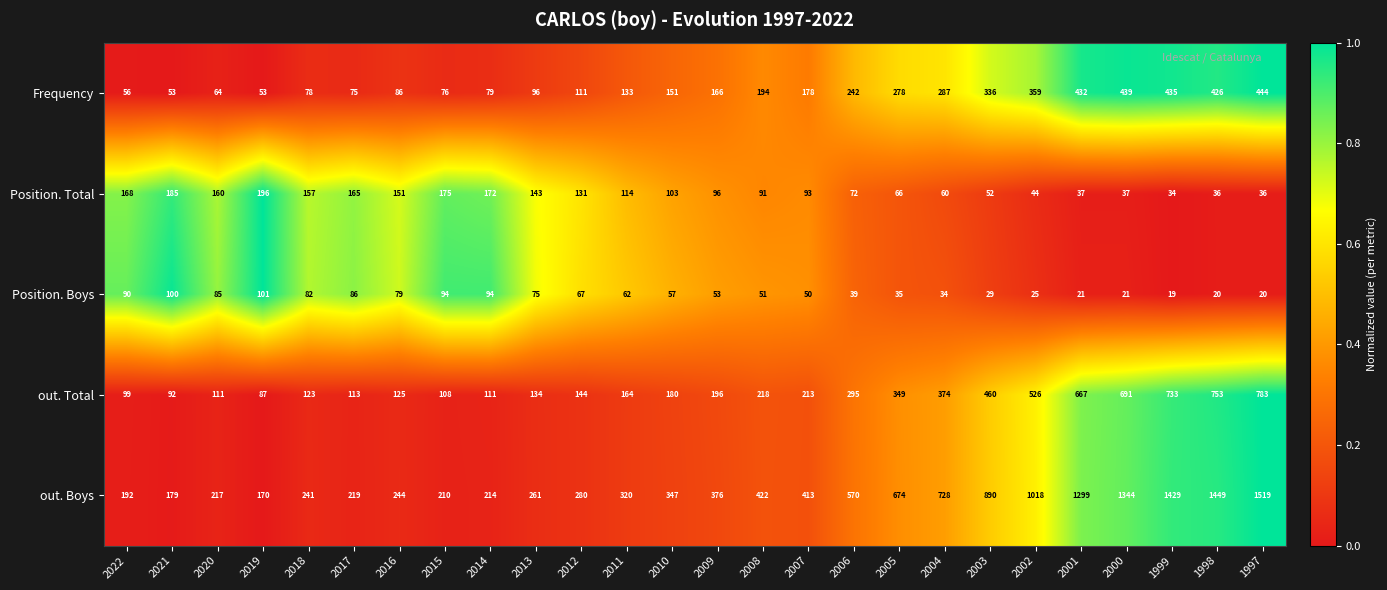

What is the maximum value for Position. Total?

196